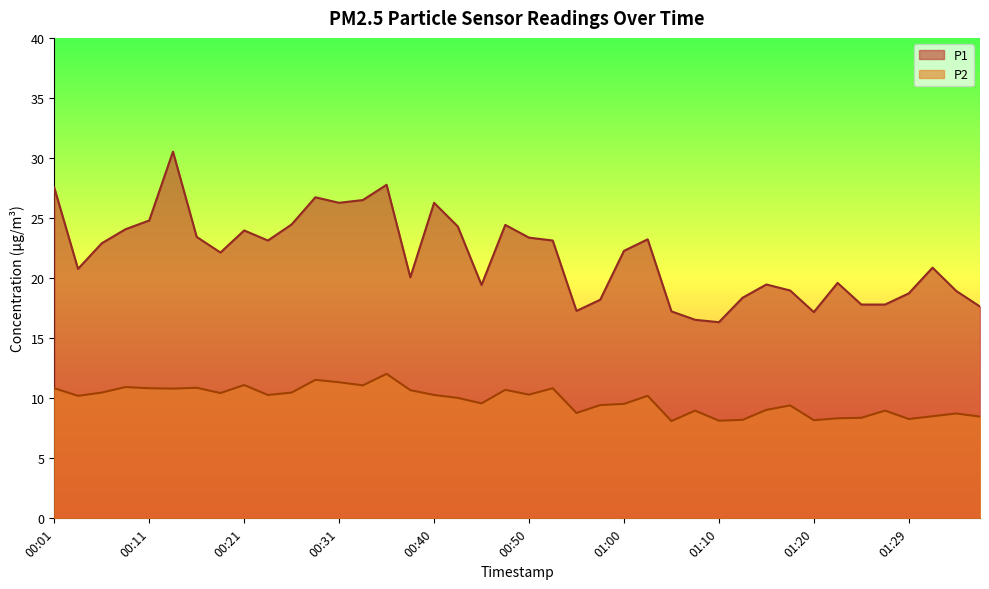

At which category does the chart reach its peak across all series?

00:13